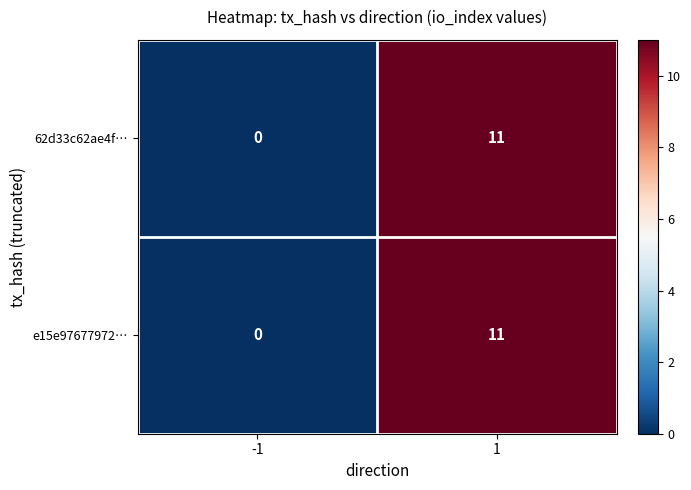

Which label corresponds to the smallest value in the chart?

-1